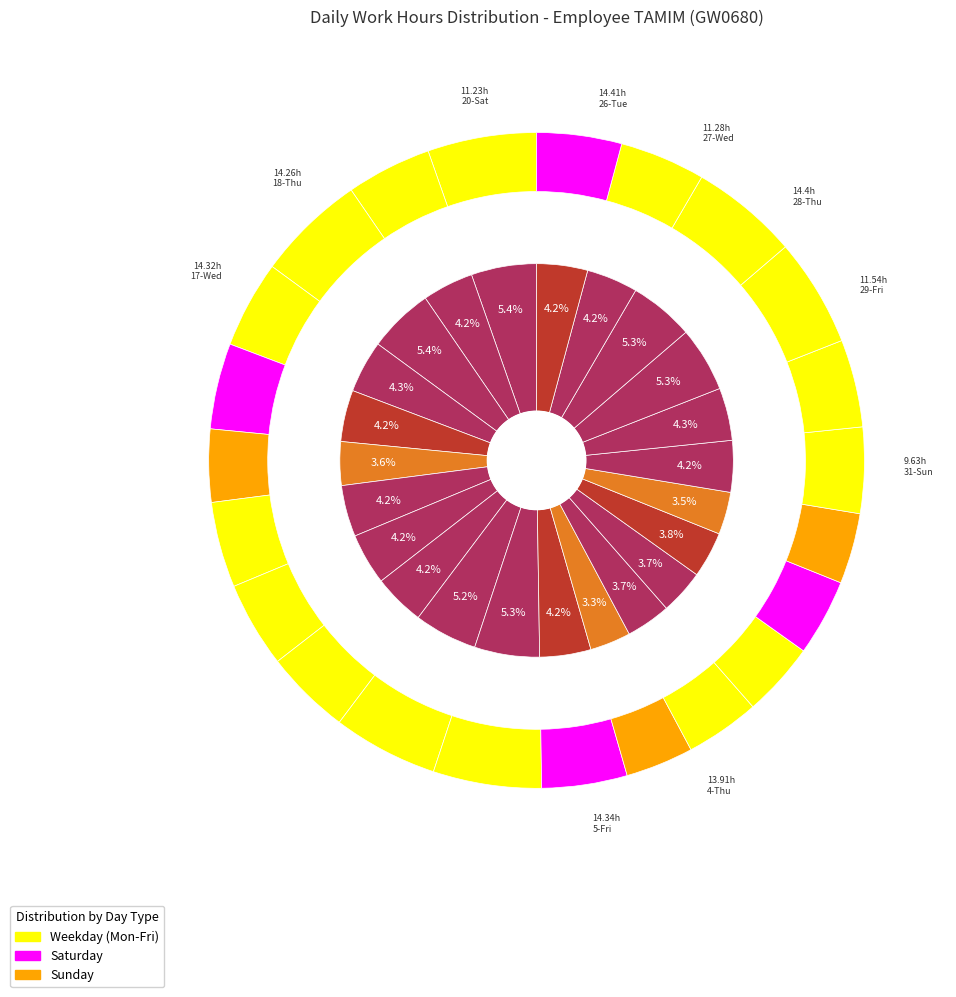

To the nearest percent, what is the average slice percentage?

4%